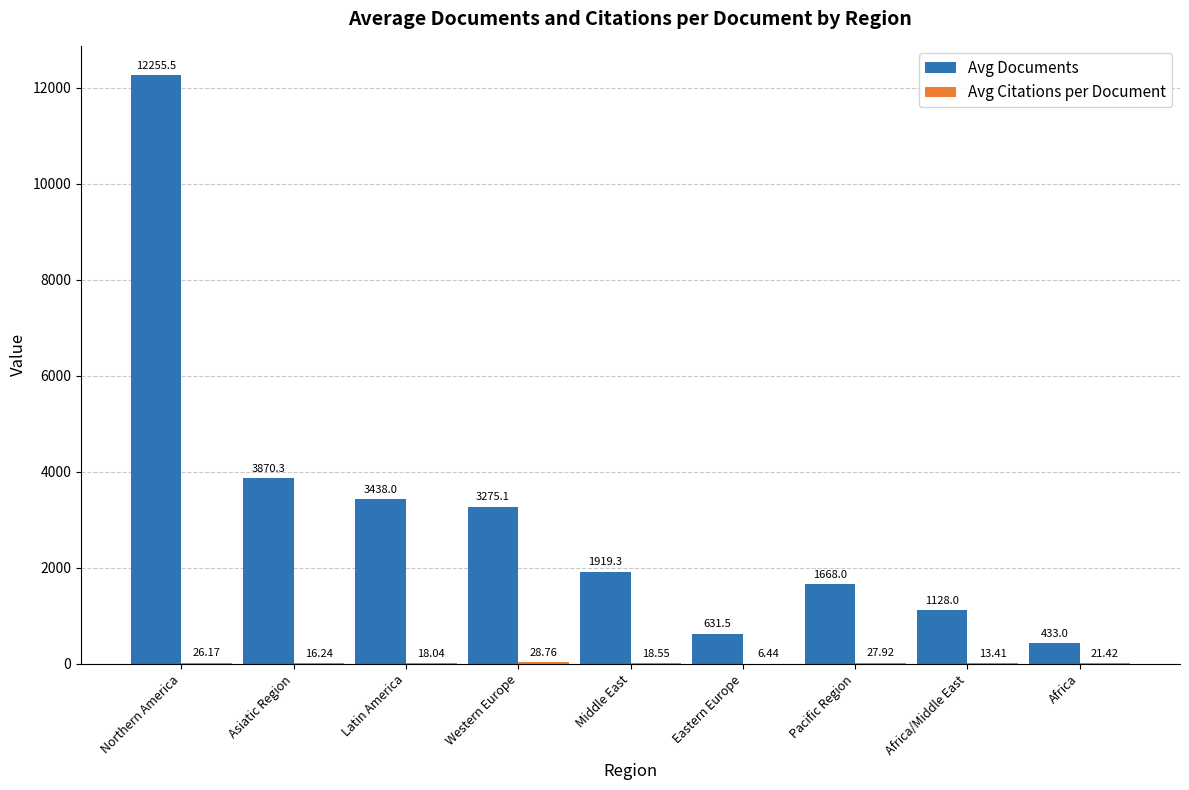

What is the sum of the Avg Documents values at Middle East and Asiatic Region?

5789.6